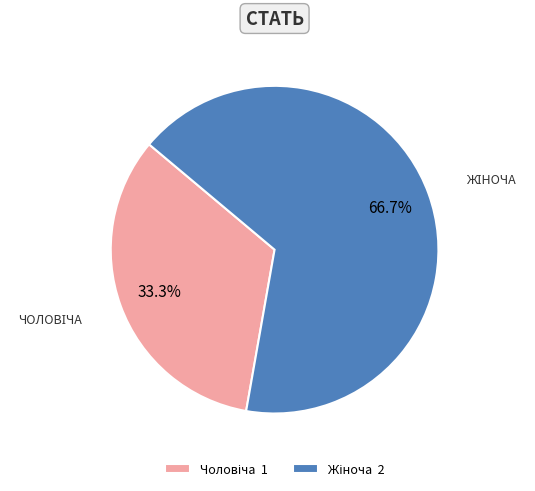

Is there a majority slice in this chart?

Yes